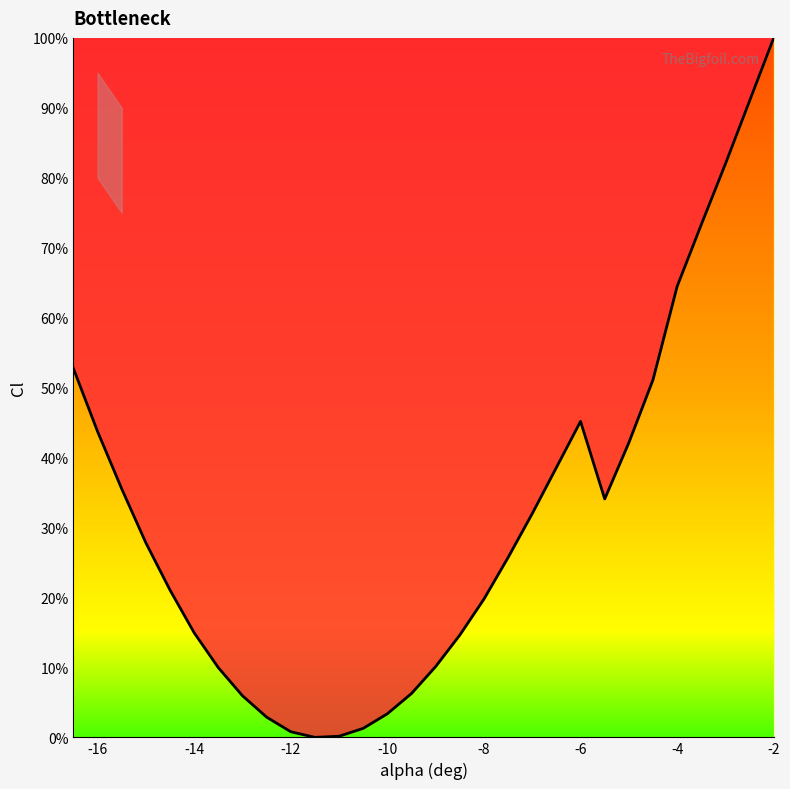

What is the sum of all values?

950.6